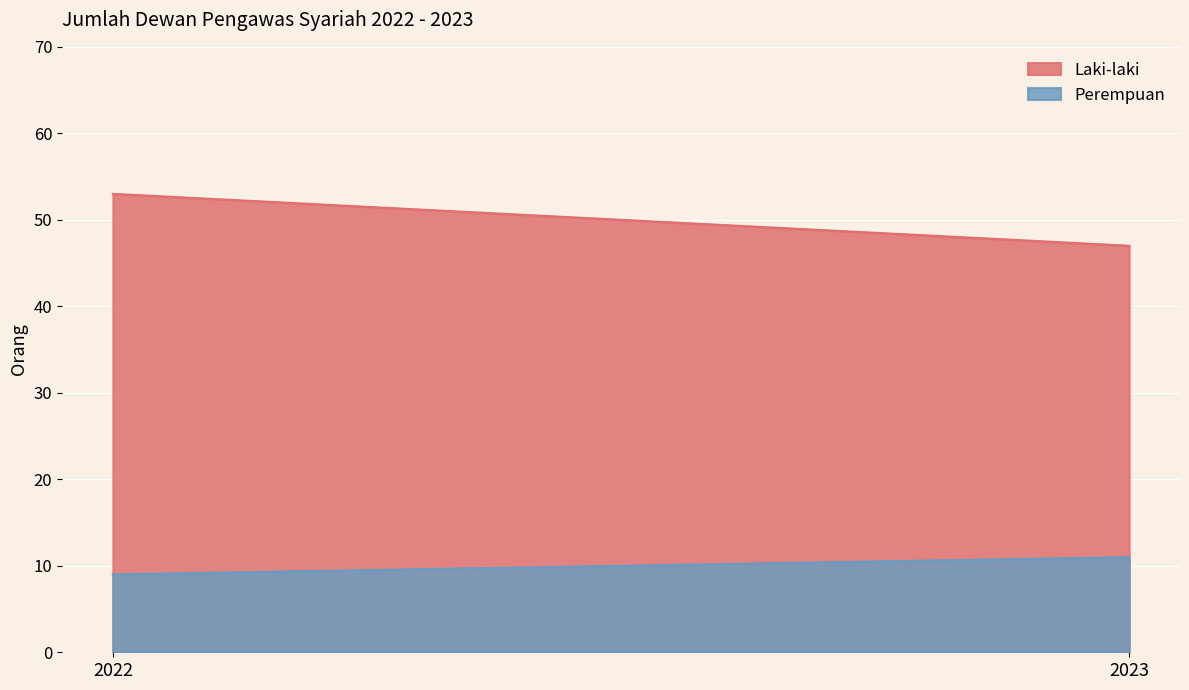

What is the average value of the Laki-laki series?

50